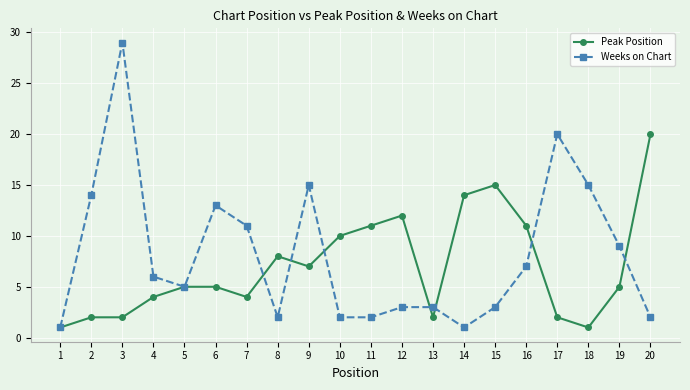

What is the sum of all Peak Position values?

141